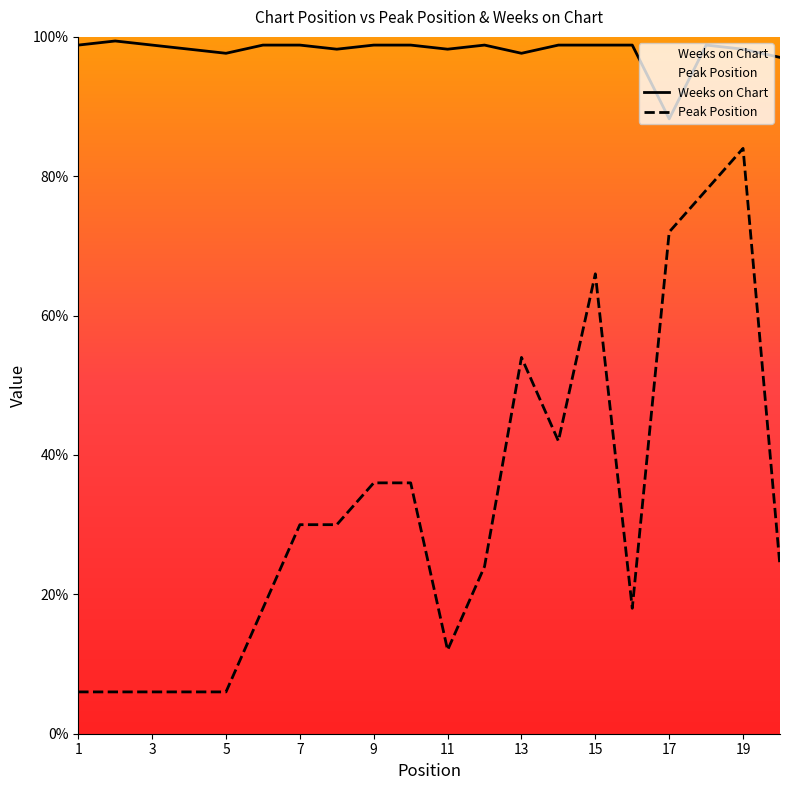

What is the difference between the Weeks on Chart values at 2 and 15?

0.6